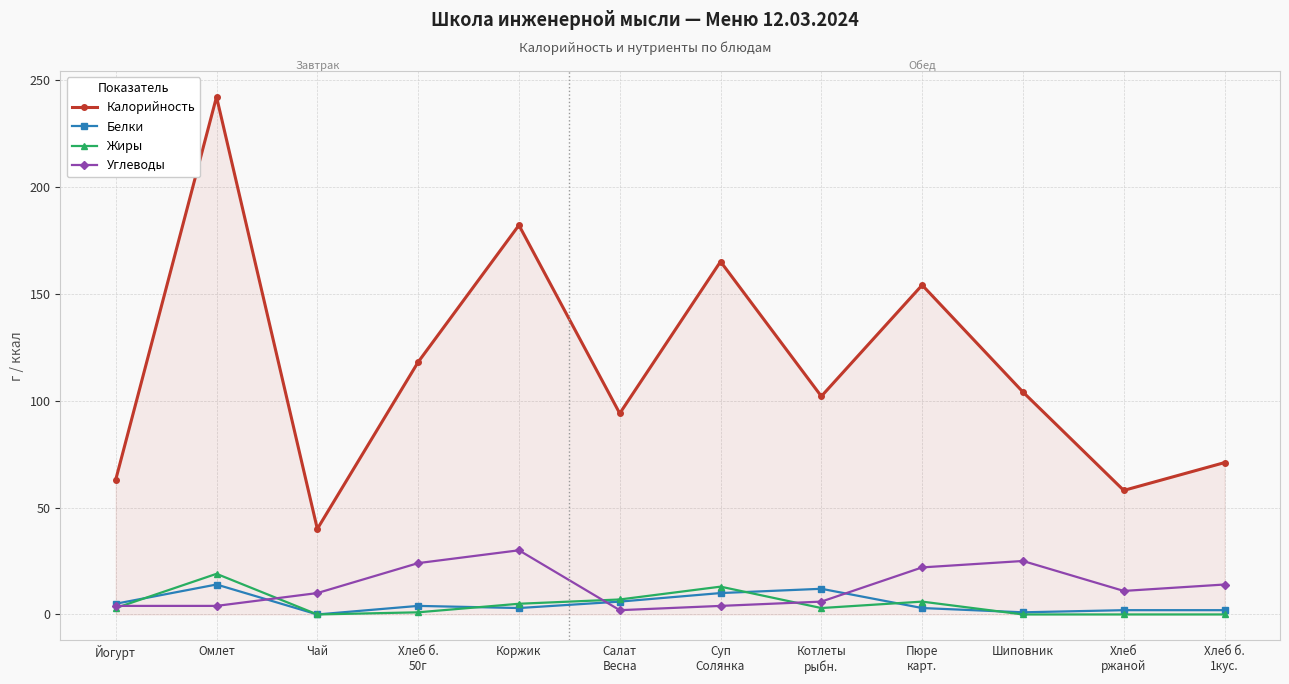

How many lines are shown in the chart?

4